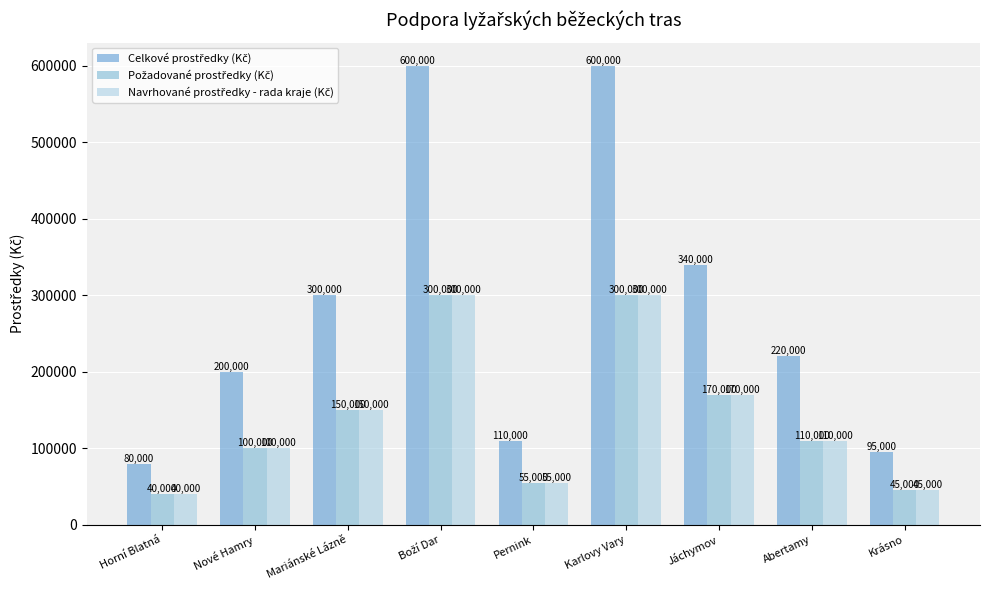

Which label corresponds to the smallest value in the chart?

Horní Blatná